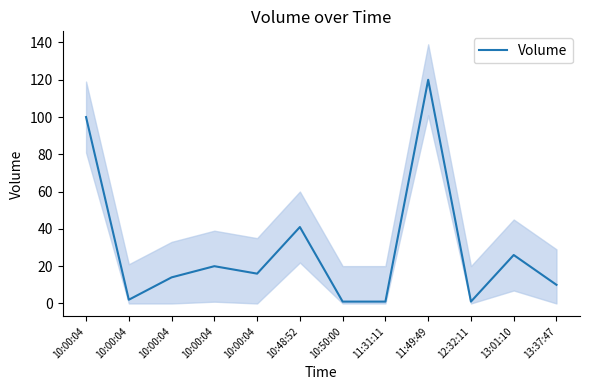

Which label corresponds to the smallest value in the chart?

10:50:00